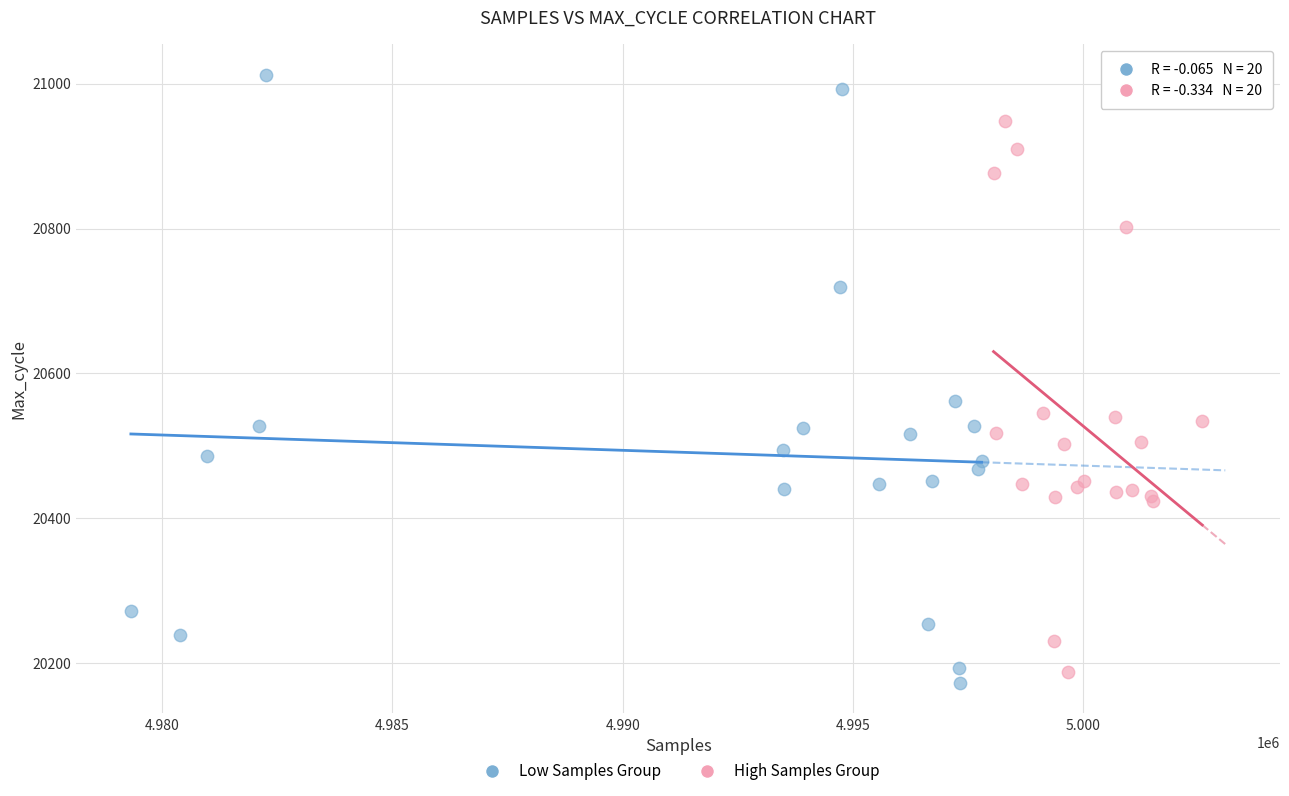

Which series has the largest Y range (max minus min)?

Low Samples Group